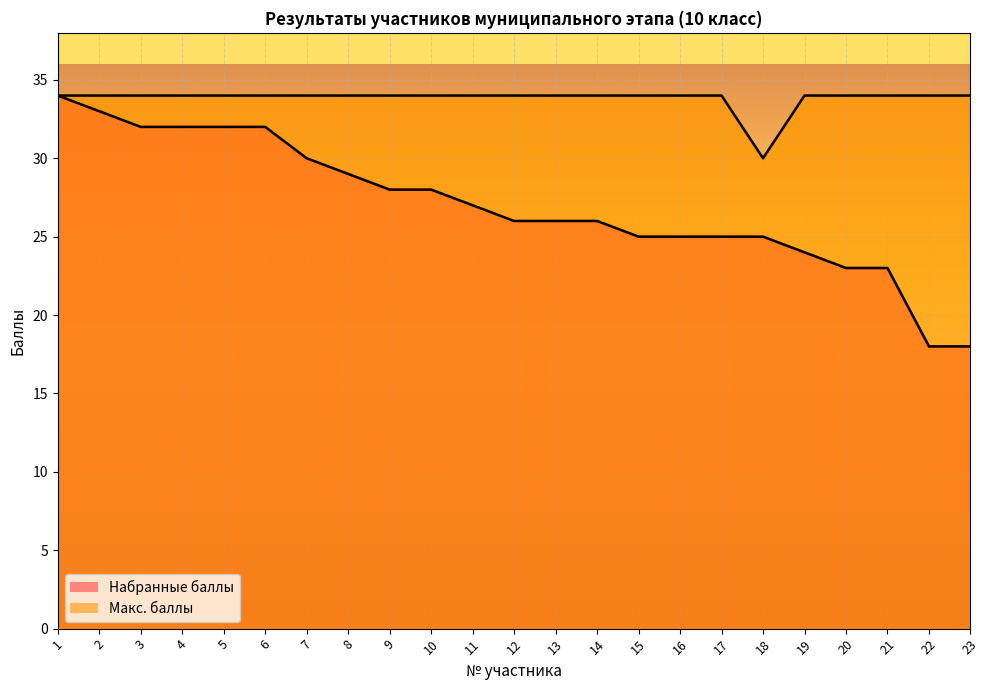

Reading left to right, list all the values displayed in this chart.

Набранные баллы: 34	33	32	32	32	32	30	29	28	28	27	26	26	26	25	25	25	25	24	23	23	18	18
Макс. баллы: 34	34	34	34	34	34	34	34	34	34	34	34	34	34	34	34	34	30	34	34	34	34	34